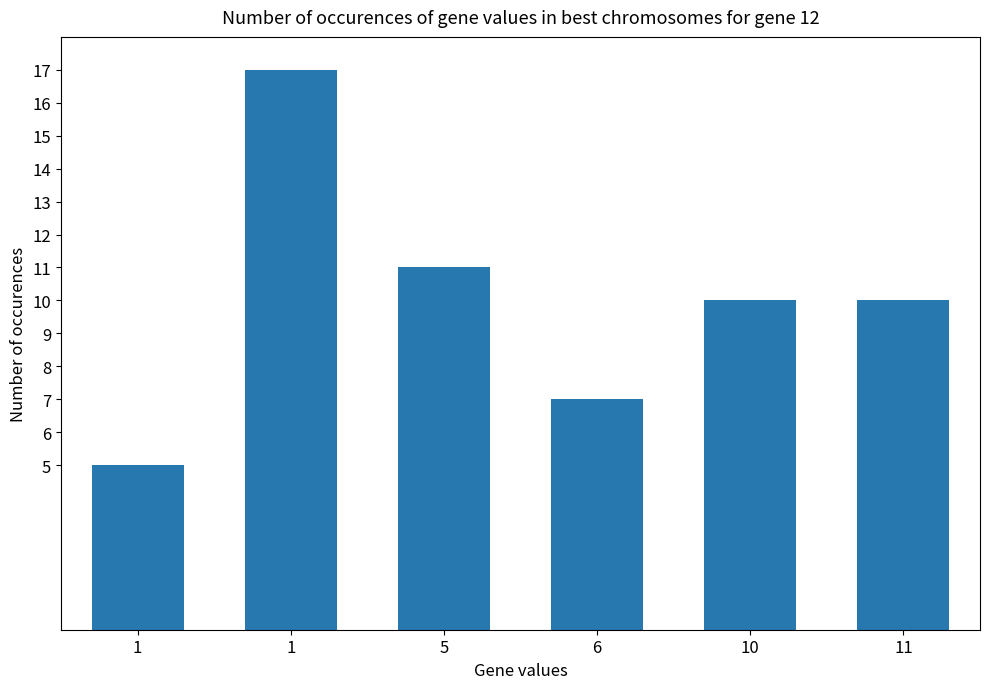

What is the difference between the values at 11 and 1?

5